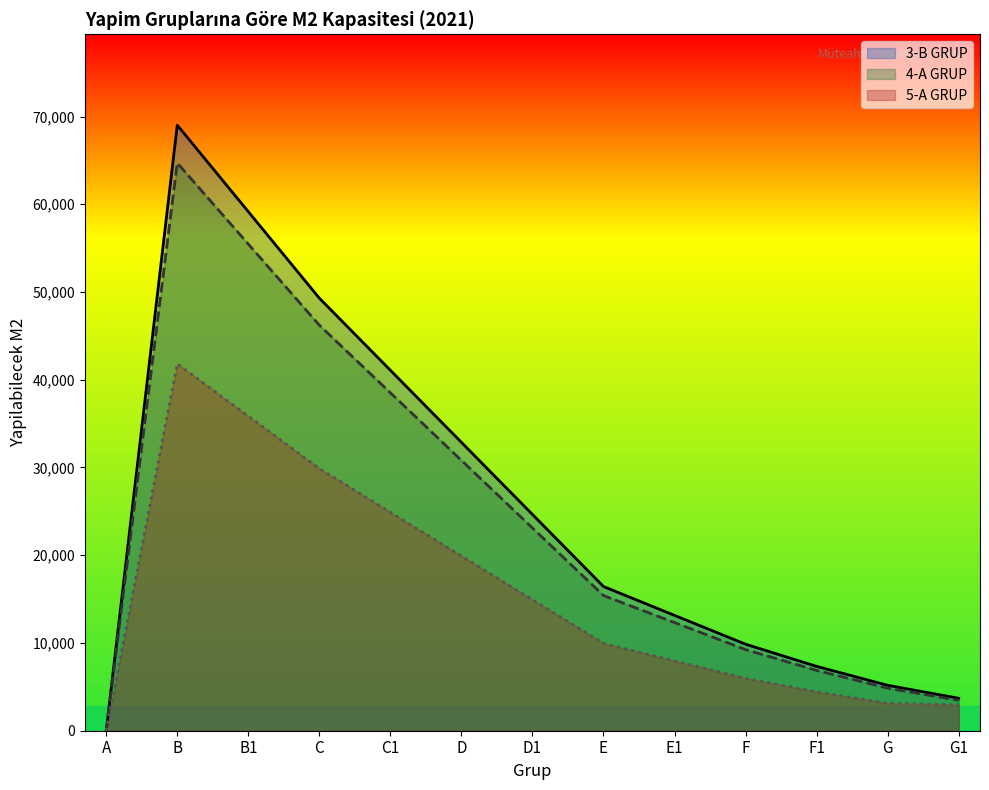

Reading right to left, what are all the values shown in this chart?

3-B GRUP: 3698	5177	7333	9860	13147	16433	24650	32867	41083	49300	59160	69020	0
4-A GRUP: 3466	4853	6875	9244	12325	15406	23109	30813	38516	46219	55463	64706	0
5-A GRUP: 2970	3137	4444	5976	7968	9960	14939	19919	24899	29879	35855	41830	0